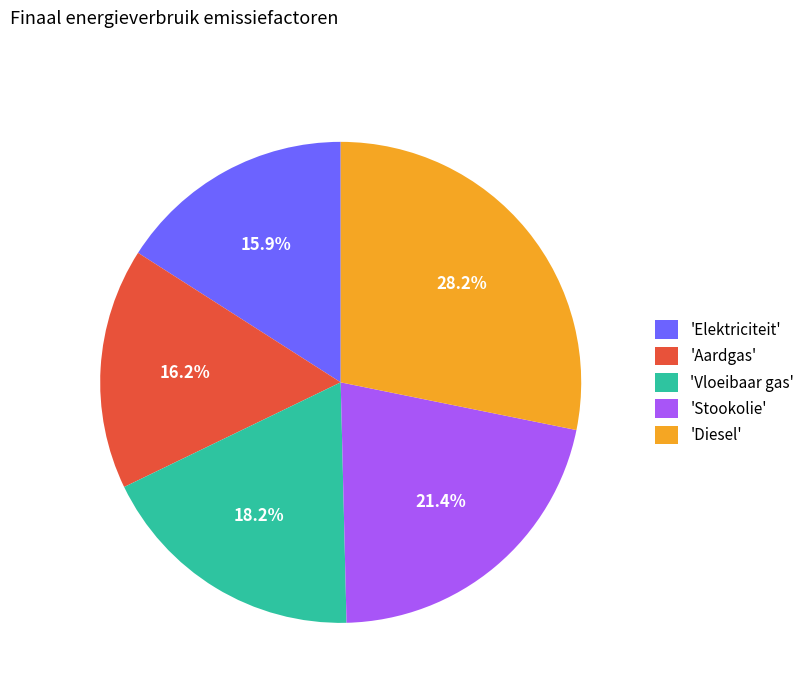

Is there a majority slice in this chart?

No